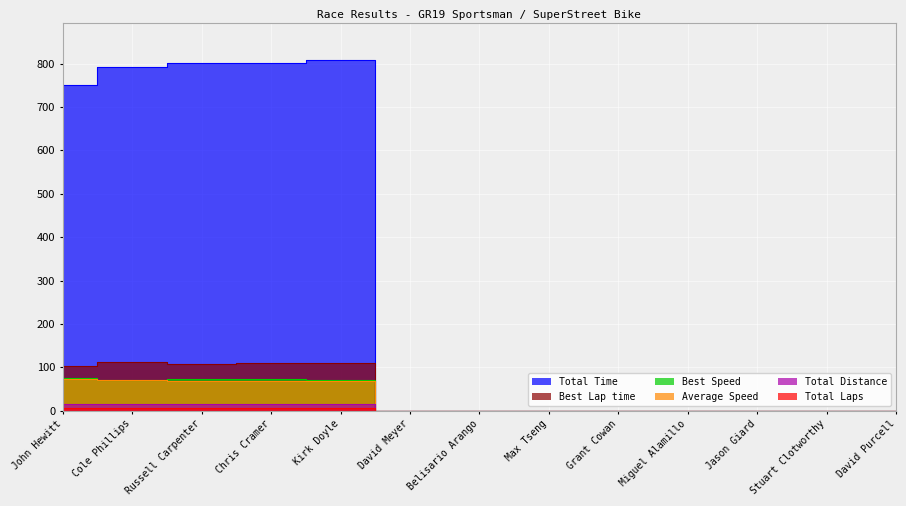

True or false: Total Laps has a value of 1.8 at Kirk Doyle.

False